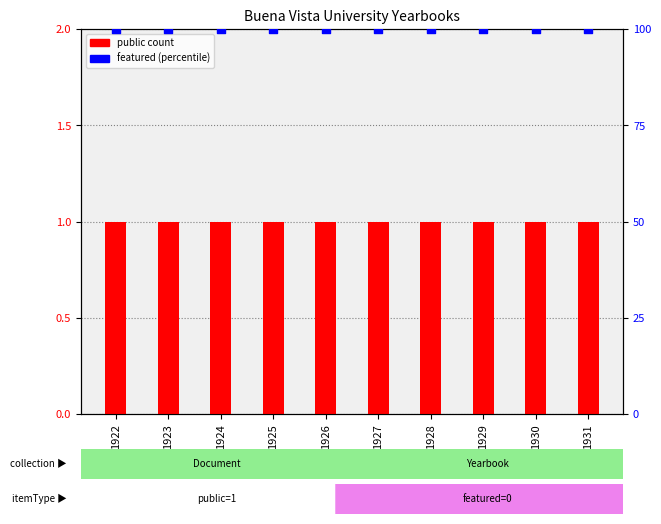

Which series has the largest Y range (max minus min)?

public (count)